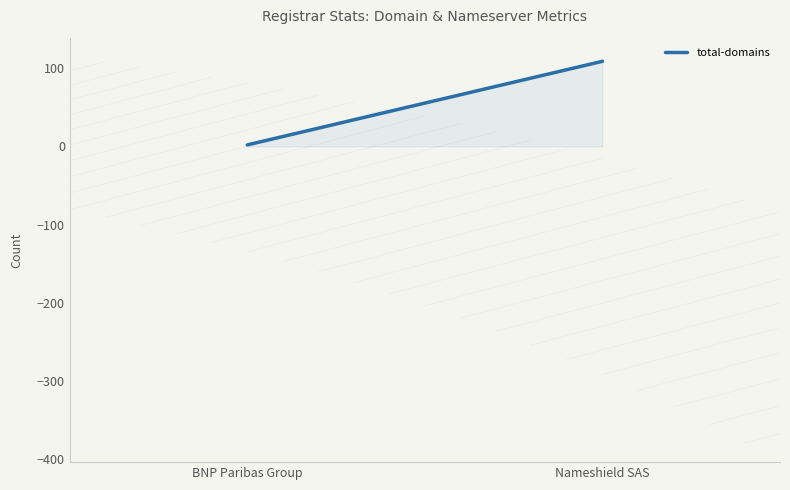

How many series are shown in this chart?

1